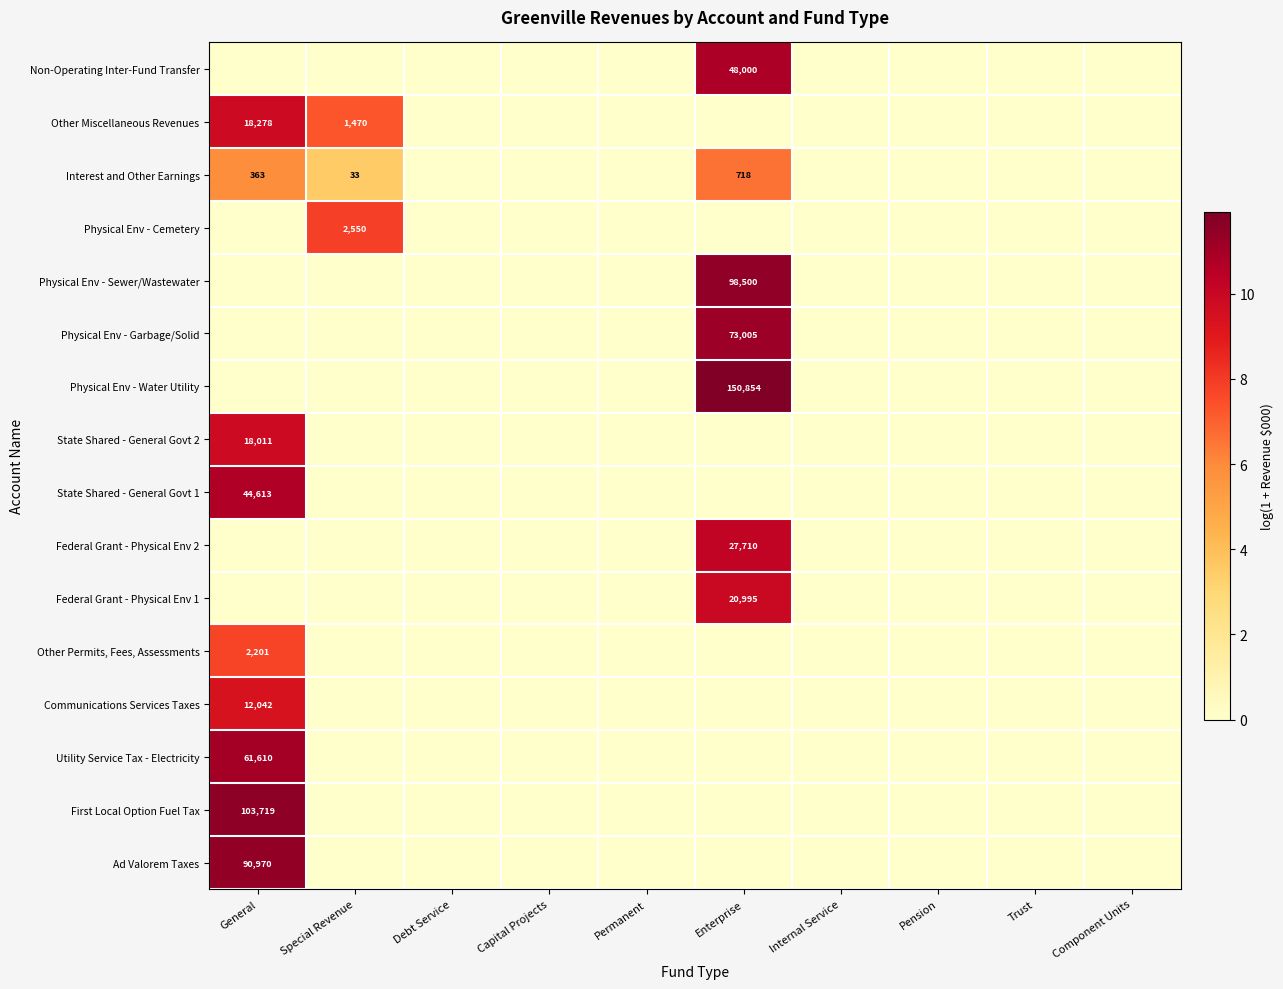

Is it true that Interest and Other Earnings equals 33 at Special Revenue?

True